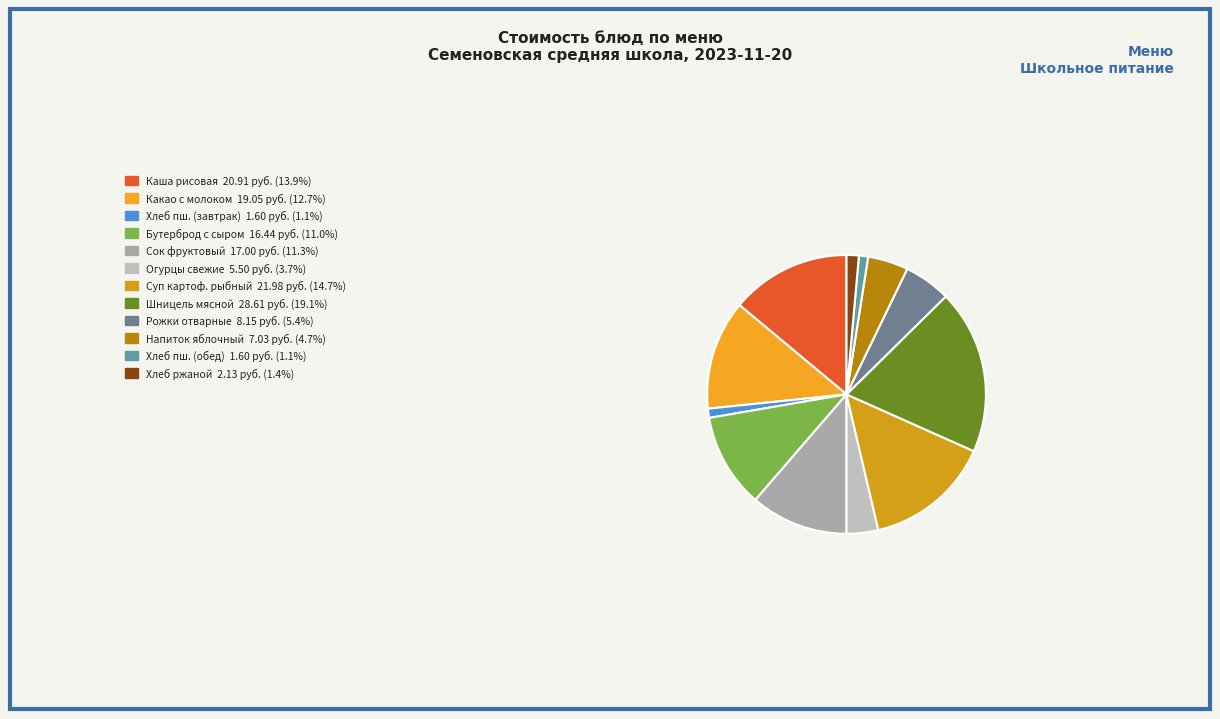

Does any single category account for the majority?

No